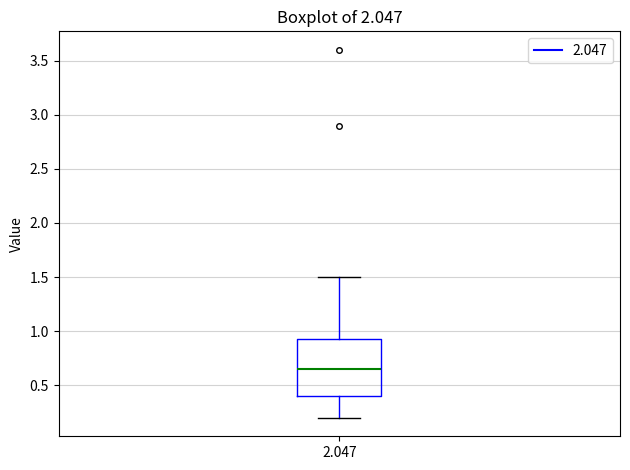

Read this box plot against the y-axis: the position of the median line, the range covered by the box, and the ends of both whiskers. The values are not printed on the chart, so give them approximately, as read against the axis.

median 0.65, box 0.40 to 0.95, whiskers 0.20 to 1.50